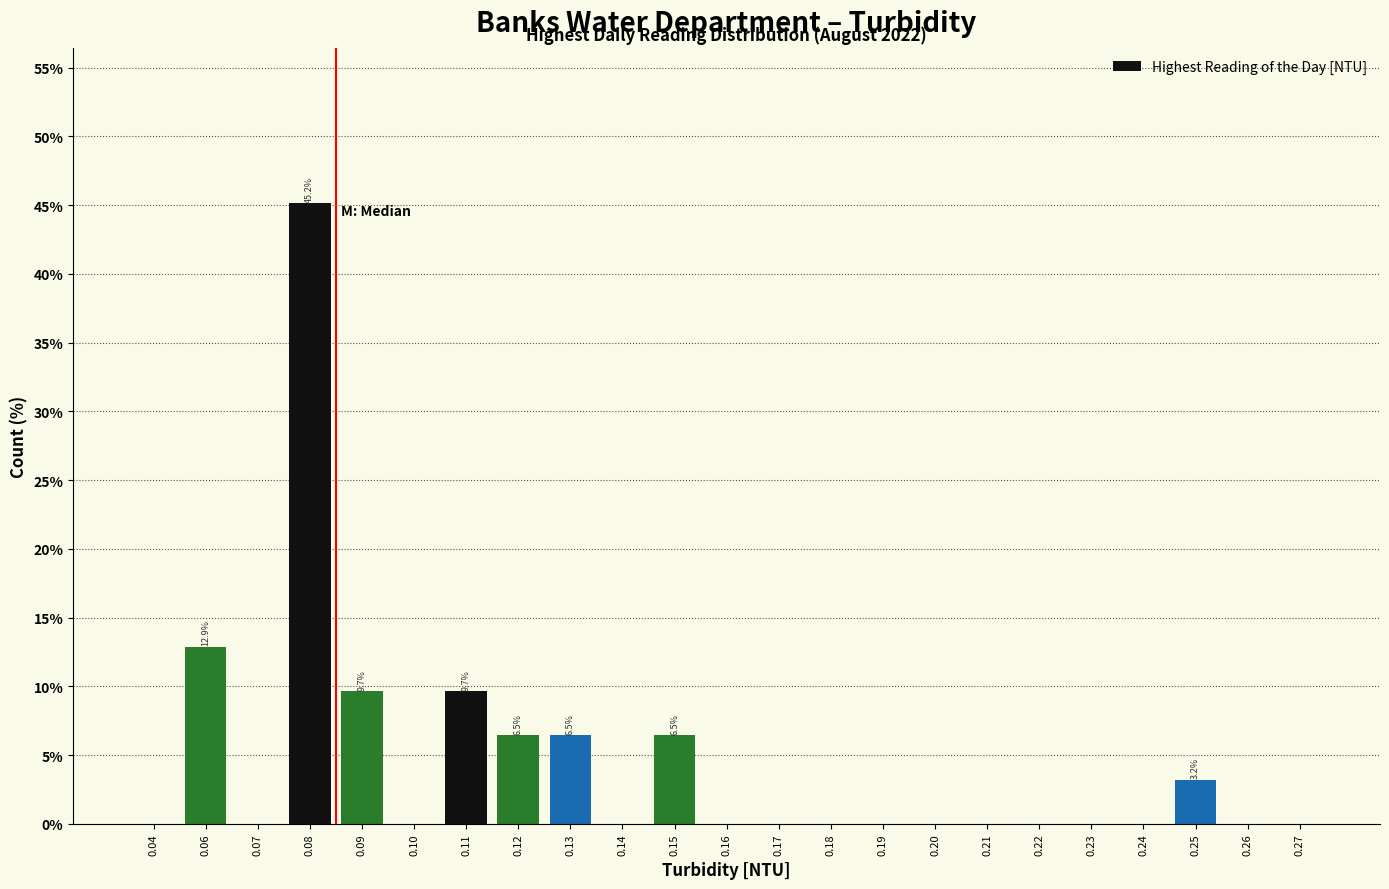

Reading left to right, extract all data points from this chart.

0.04=0.0	0.06=12.9	0.07=0.0	0.08=45.2	0.09=9.7	0.10=0.0	0.11=9.7	0.12=6.5	0.13=6.5	0.14=0.0	0.15=6.5	0.16=0.0	0.17=0.0	0.18=0.0	0.19=0.0	0.20=0.0	0.21=0.0	0.22=0.0	0.23=0.0	0.24=0.0	0.25=3.2	0.26=0.0	0.27=0.0